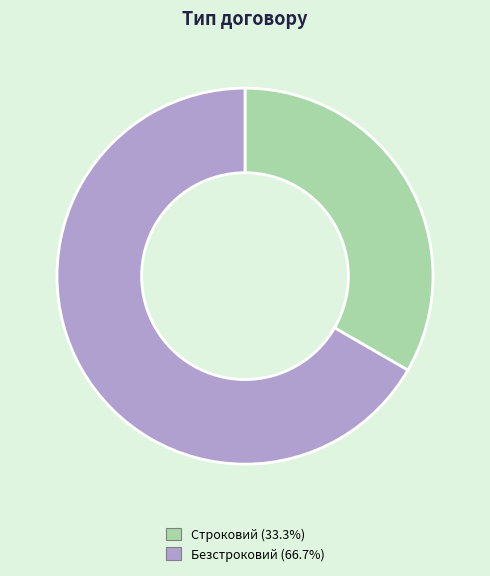

Rank the categories by value from lowest to highest.

Строковий, Безстроковий